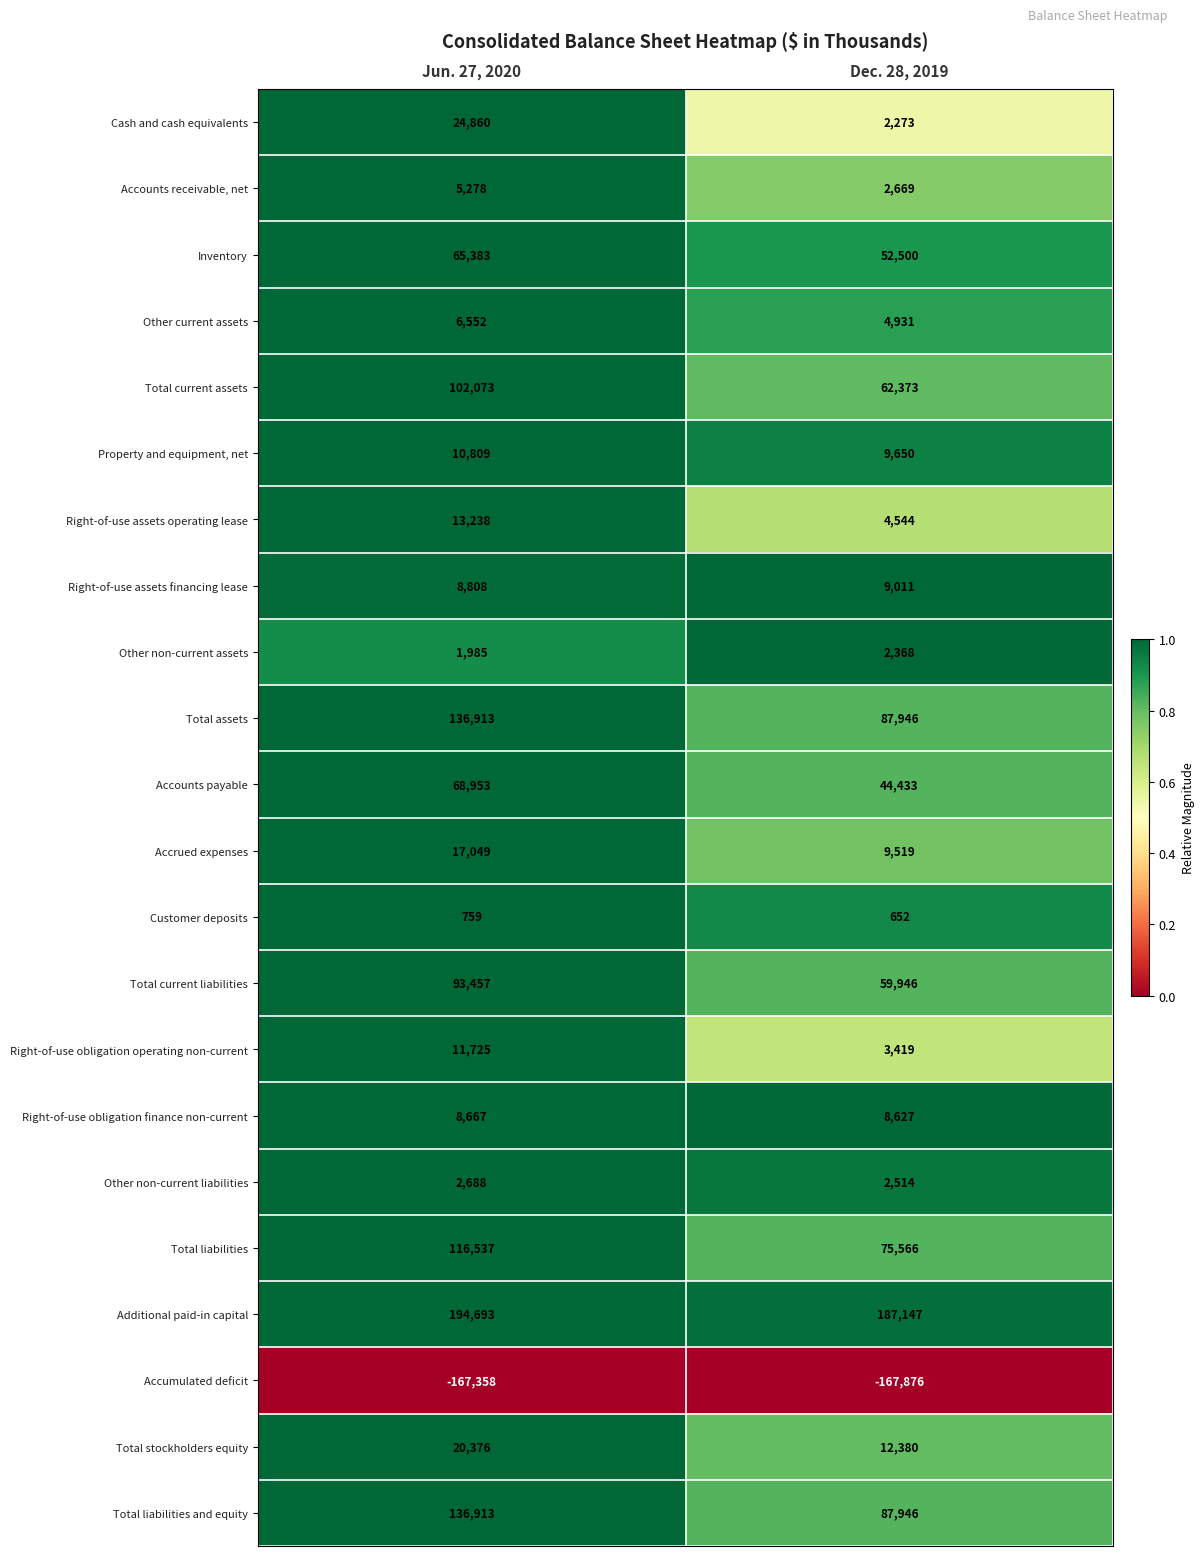

Is it true that Cash and cash equivalents equals 24860 at Jun. 27, 2020?

True